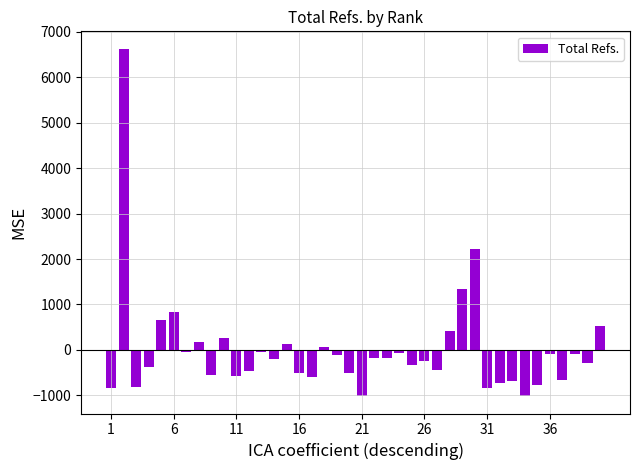

What is the difference between the maximum and second lowest values?

7650.0